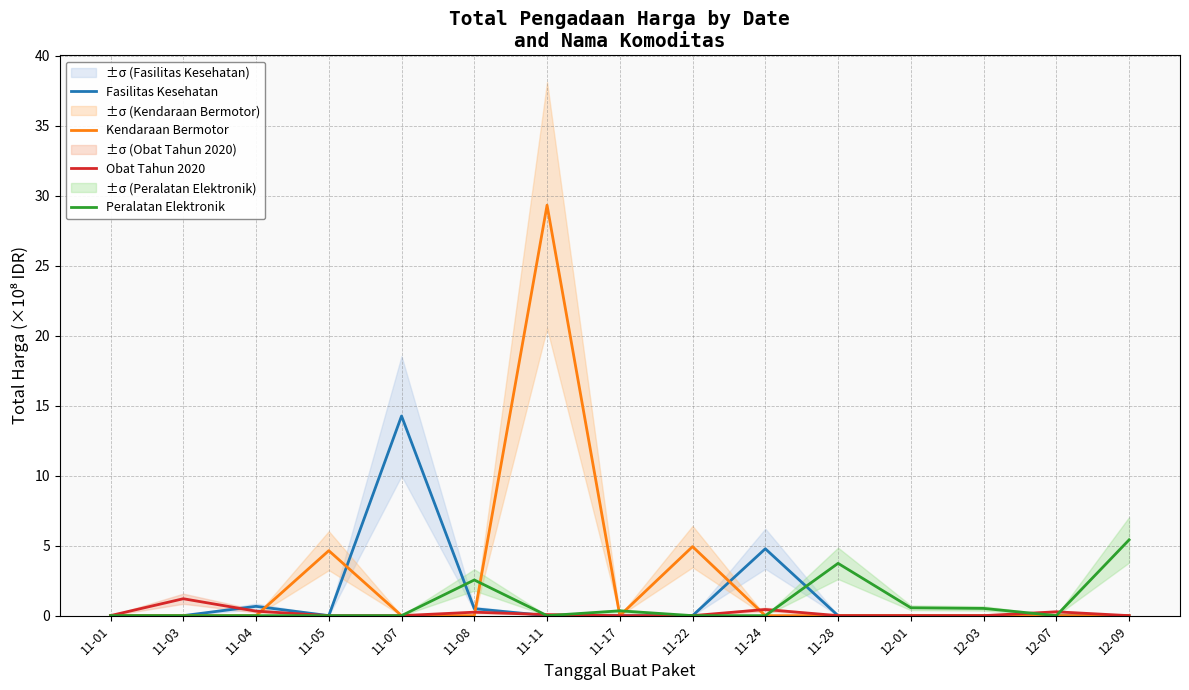

What is the highest value of the Fasilitas Kesehatan series?

14.3